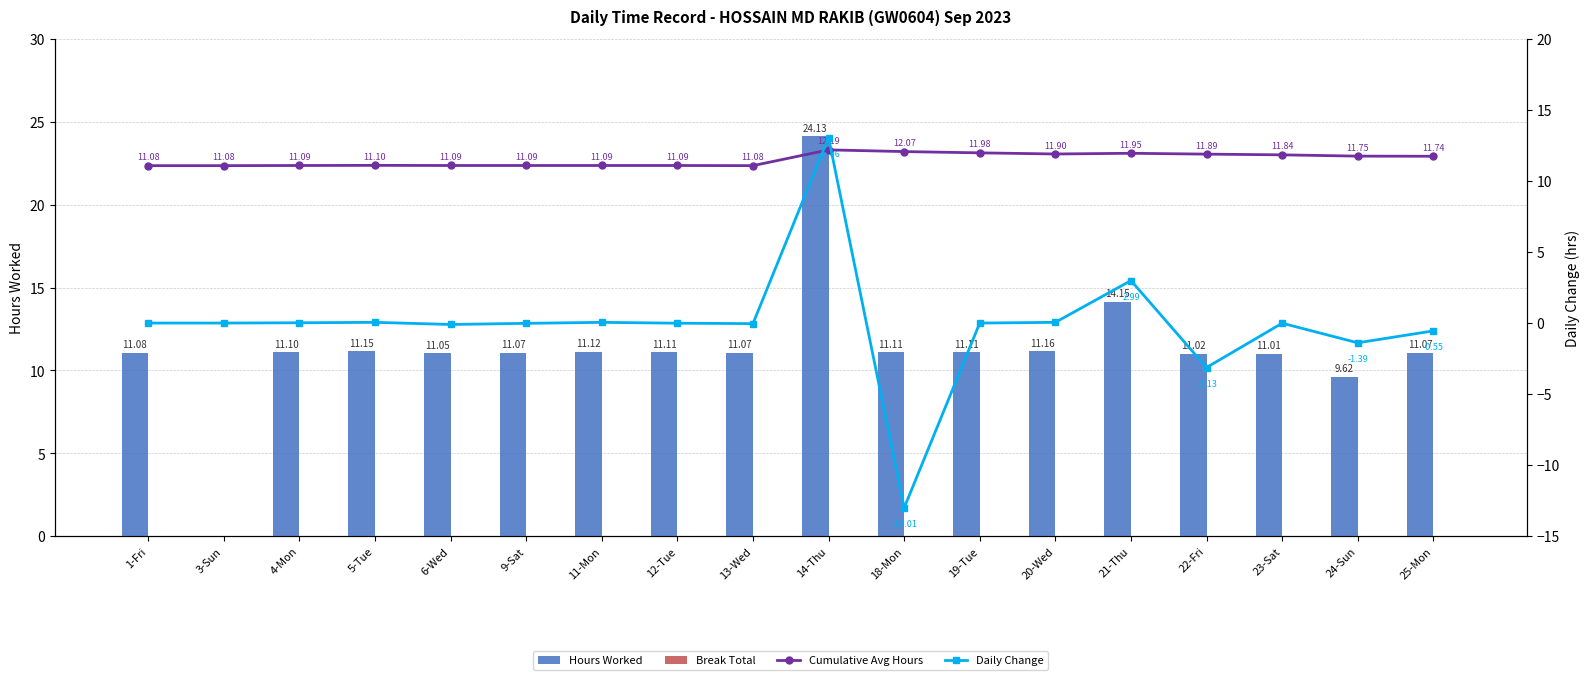

List the series in order of their peak value, highest first.

Hours Worked, Daily Change, Cumulative Avg Hours, Break Total